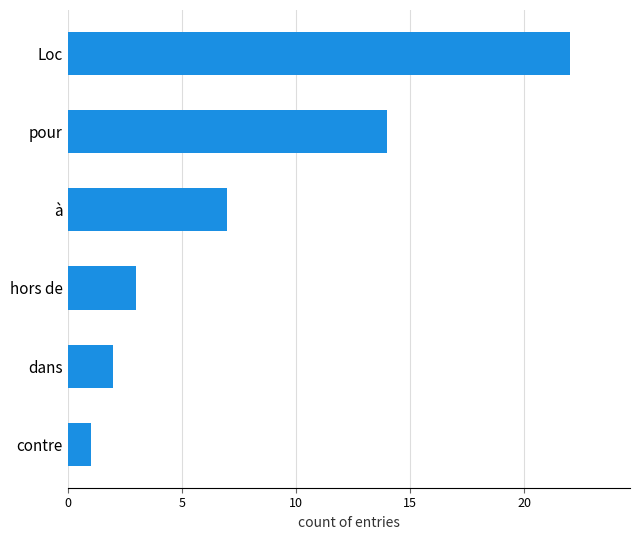

How many data points are less than 7?

3